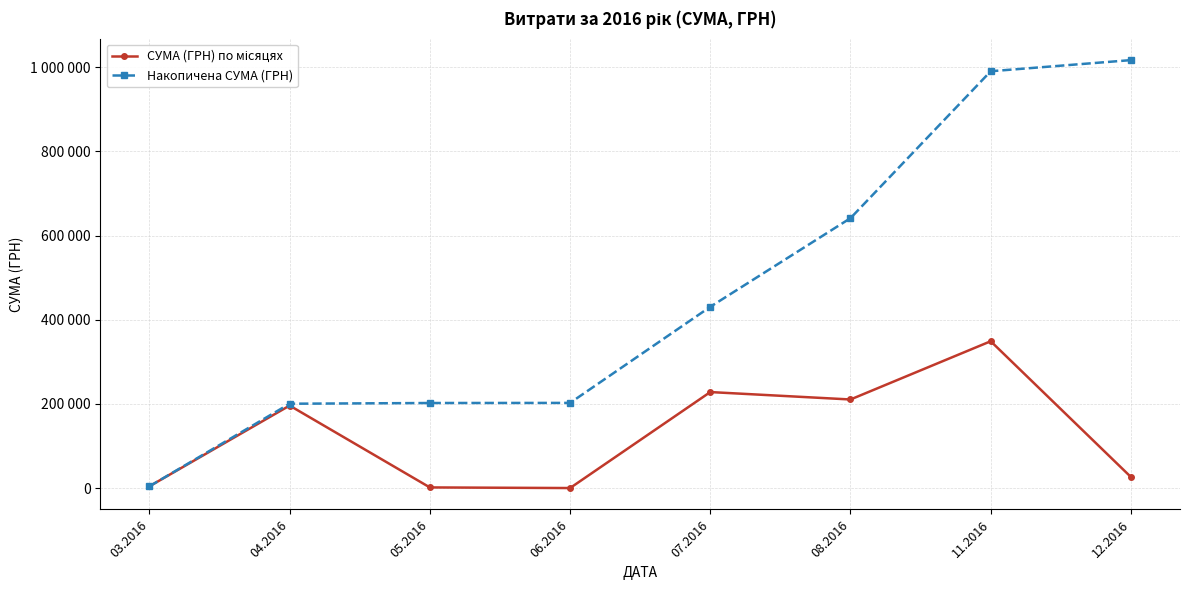

Is this an area chart (filled region under the line)?

No